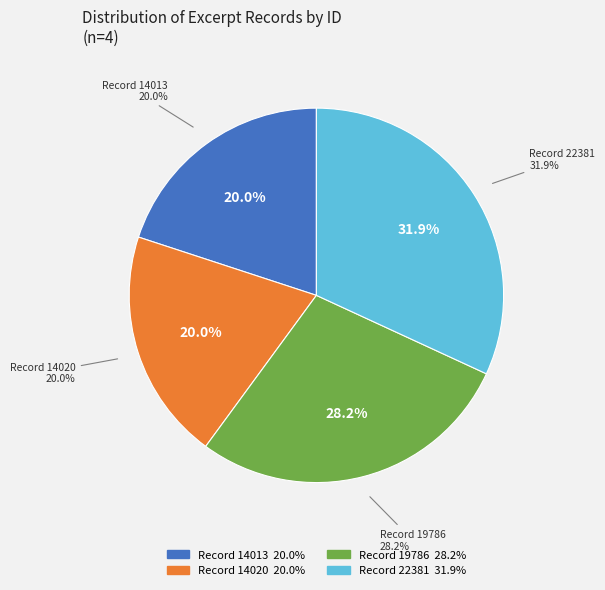

What is the largest slice in the pie chart?

22381